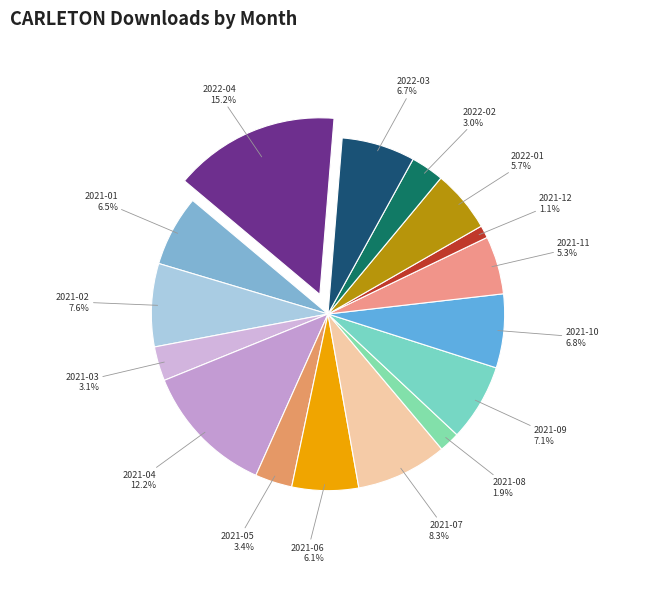

To the nearest percent, what percentage of the pie is 2021-11?

5%